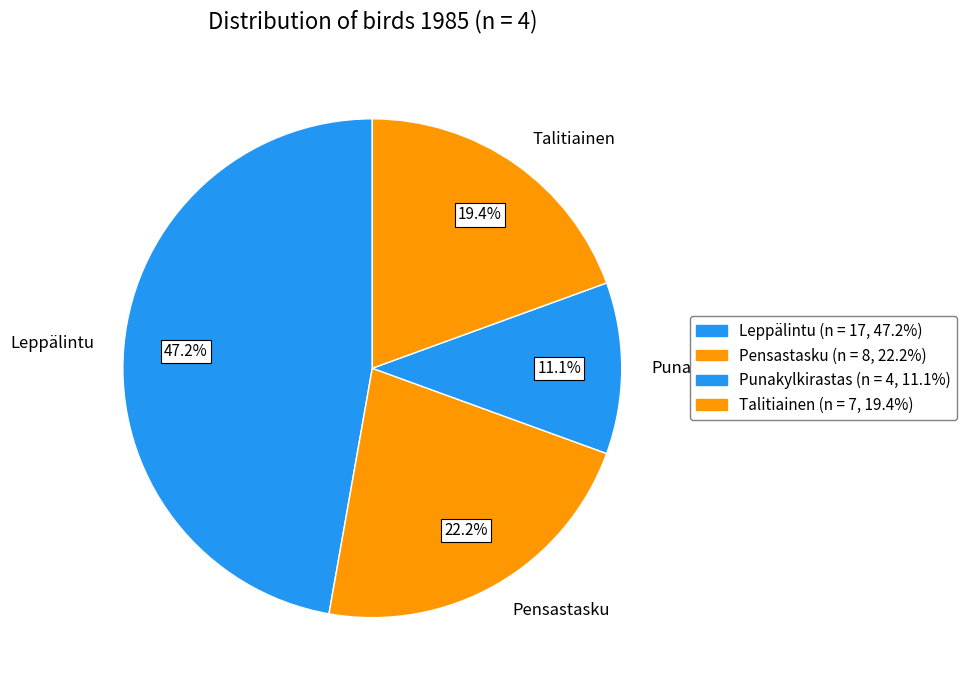

Rank the categories by value from lowest to highest.

Punakylkirastas, Talitiainen, Pensastasku, Leppälintu